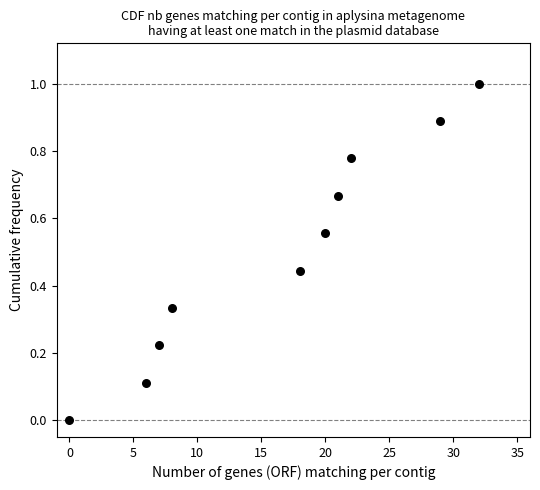

What is the range of Y values (max minus min)?

1.0